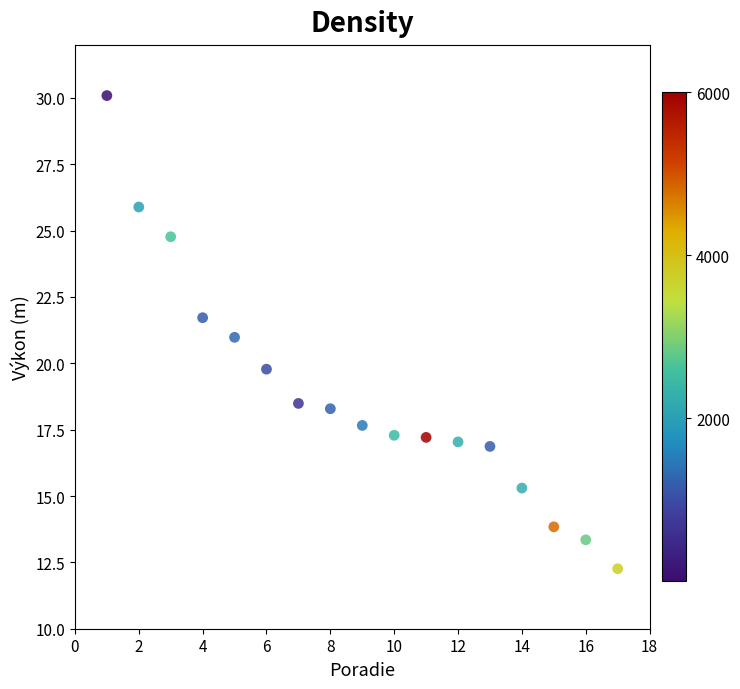

What is the range of Y values (max minus min)?

17.8